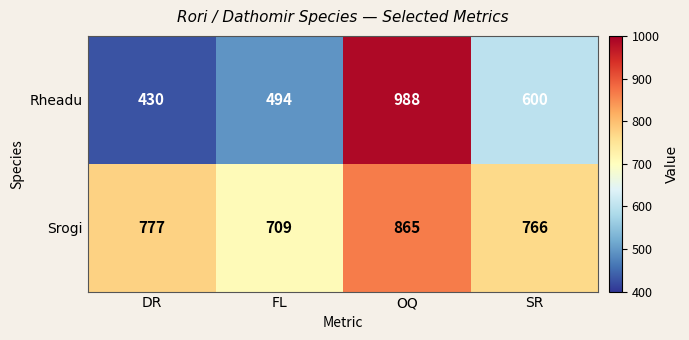

Which series has the widest spread of values?

Rheadu